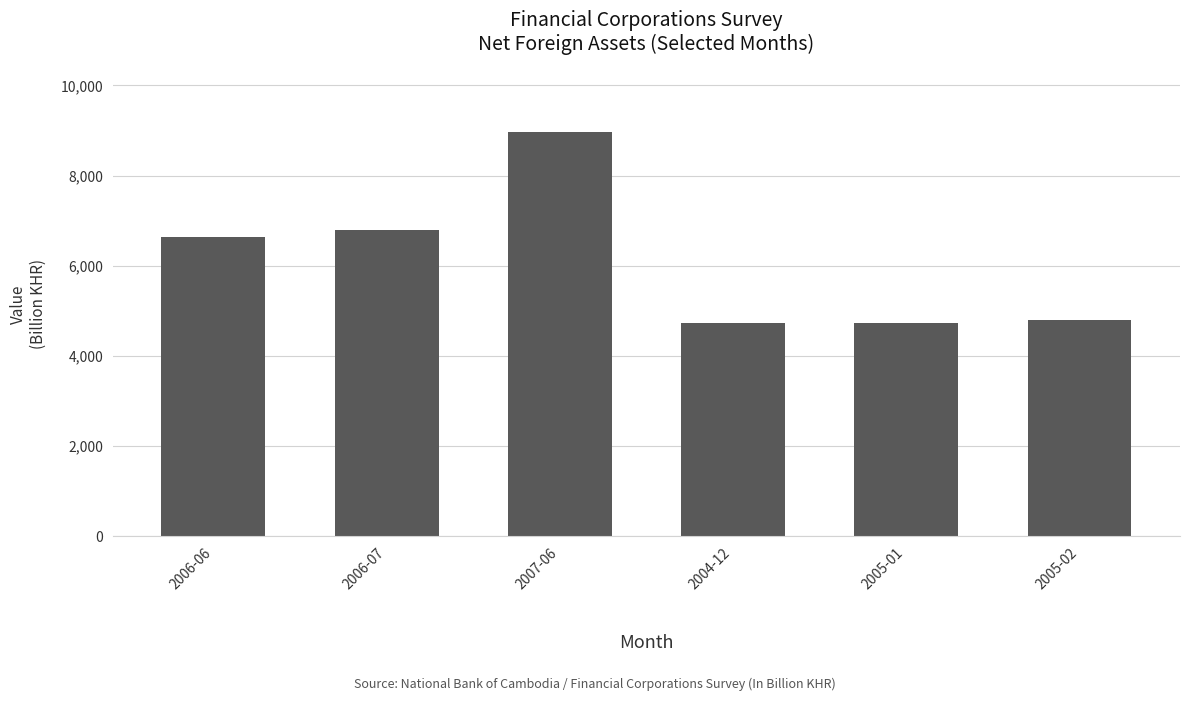

True or false: the data shows 11993.1 at 2006-07.

False